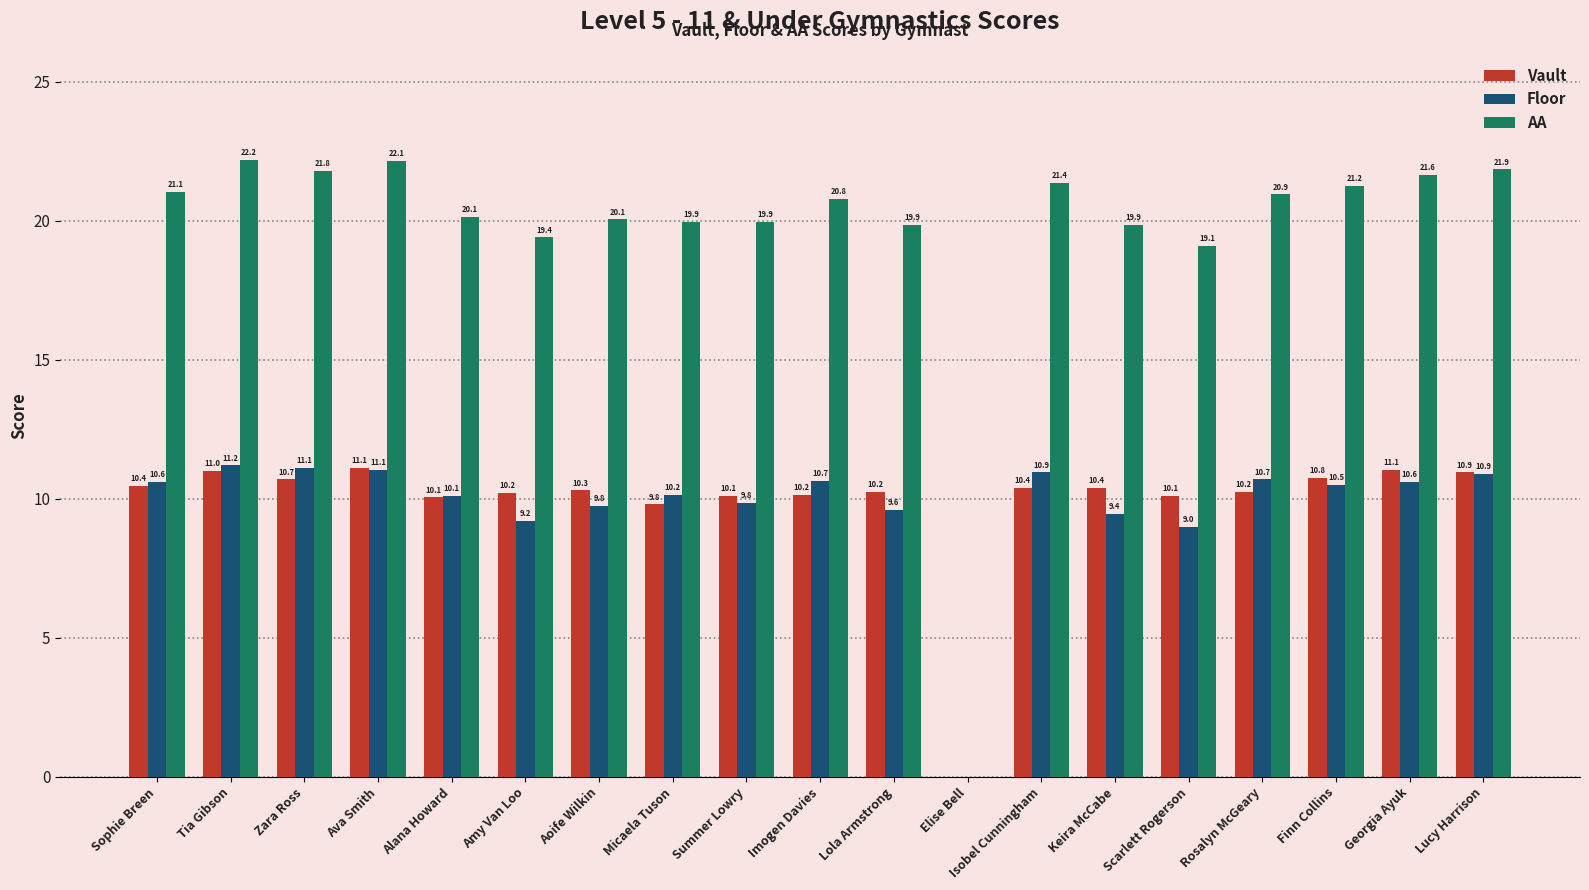

Between Sophie Breen and Finn Collins, which series saw the biggest shift?

Vault